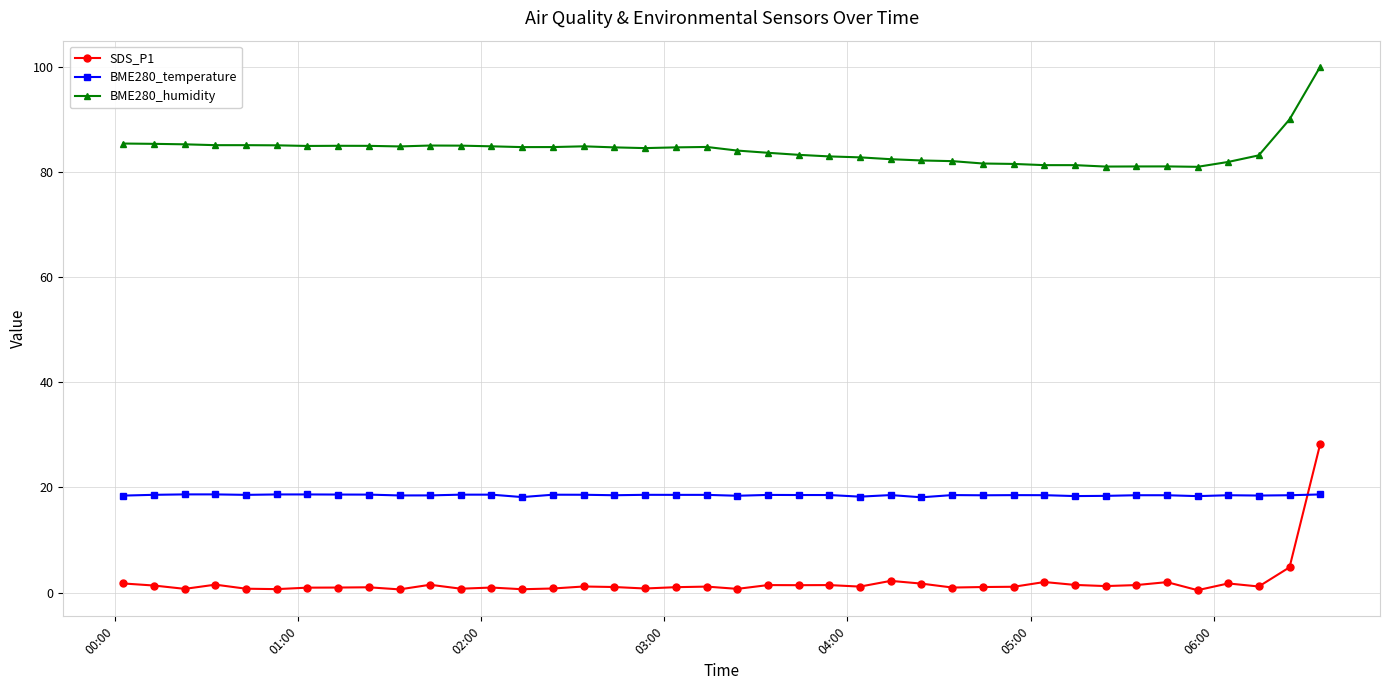

Which series has the widest spread of values?

SDS_P1